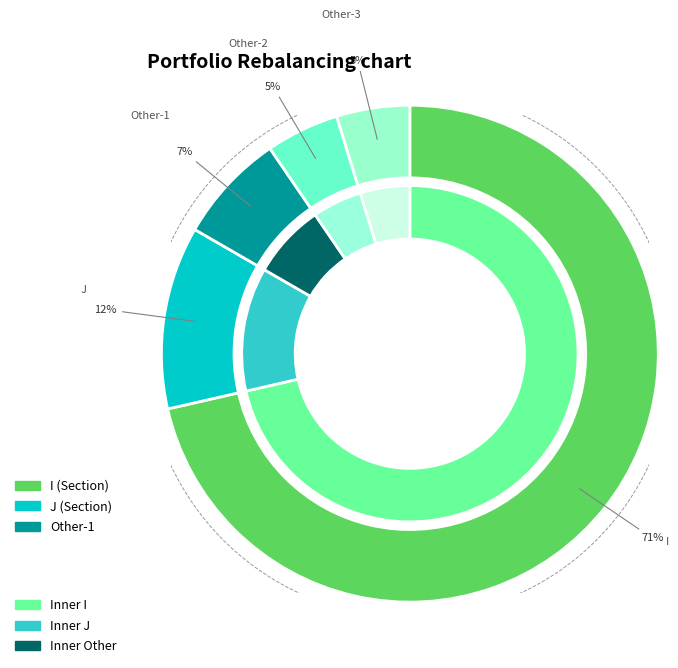

Does 3 represent more than half of the total?

No